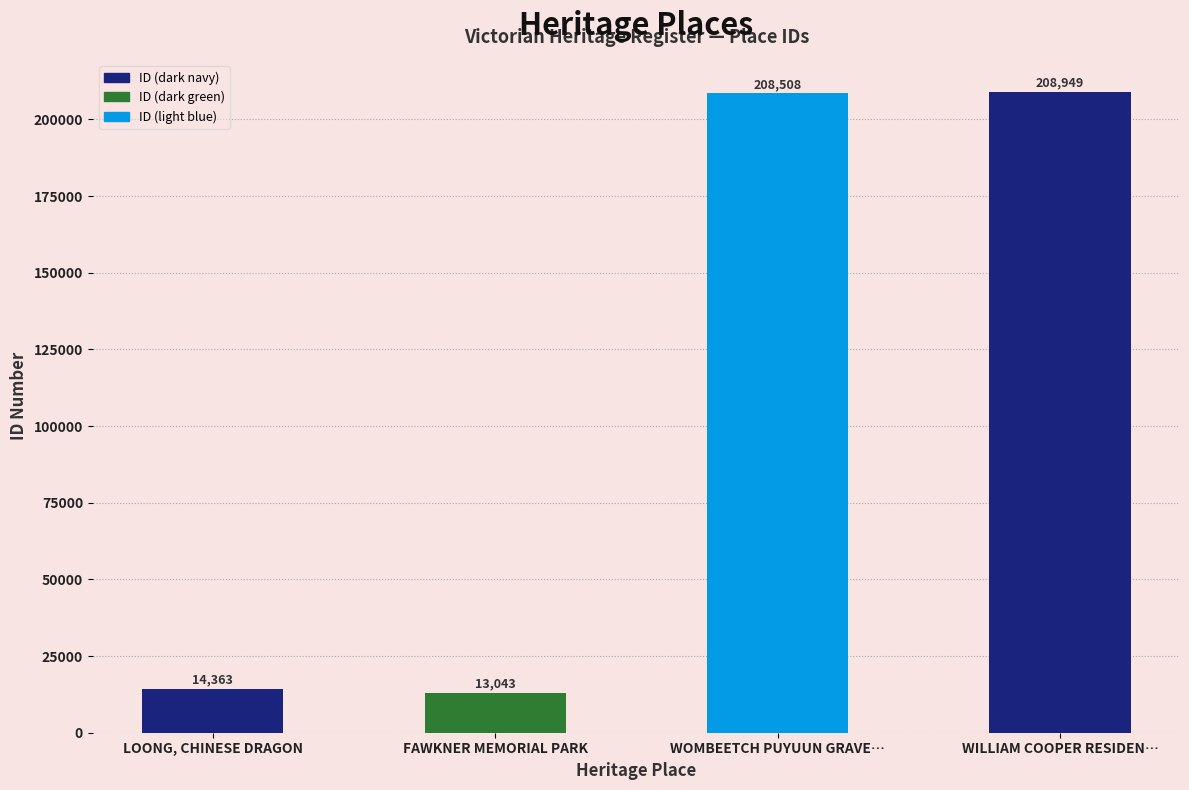

The chart shows a value of 5401 at FAWKNER MEMORIAL PARK. True or false?

False